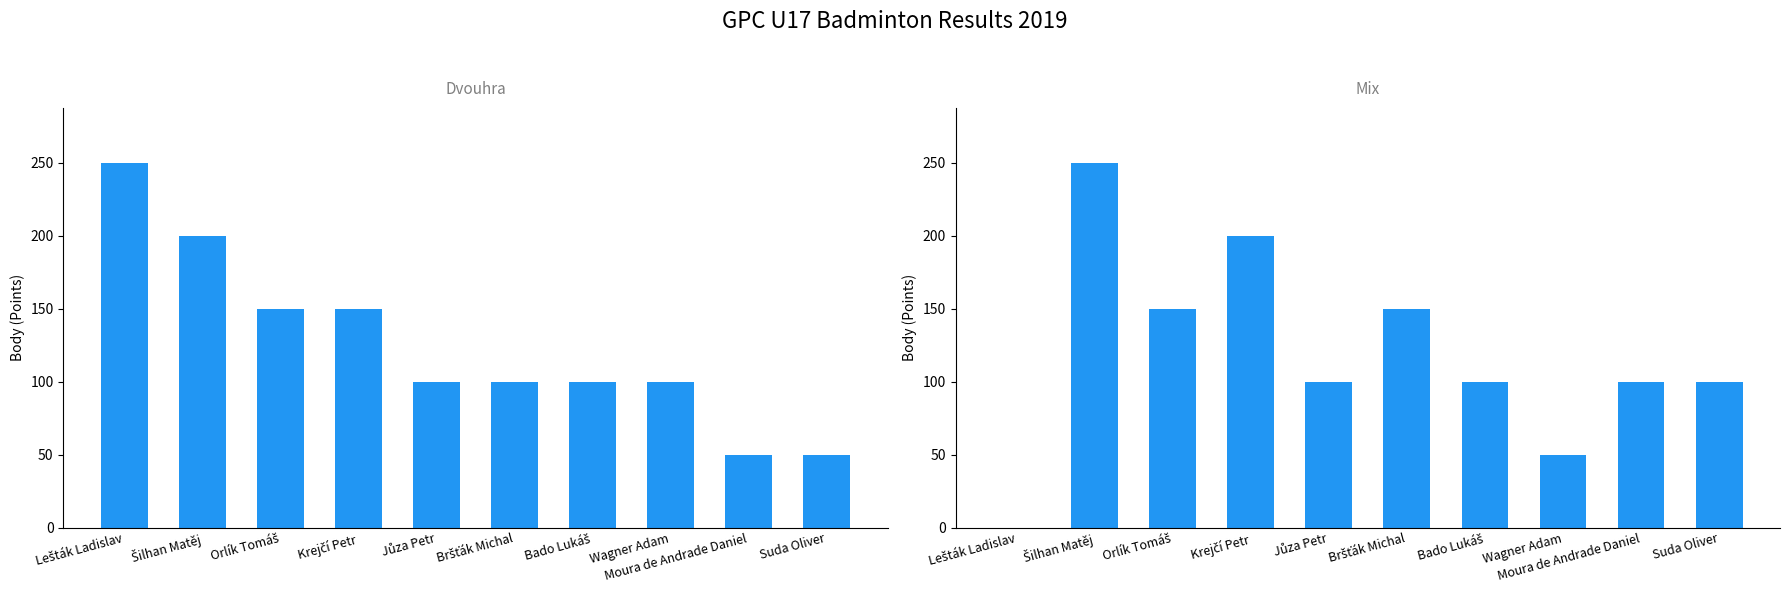

The value of Mix (Body) at Suda Oliver is 45. True or false?

False